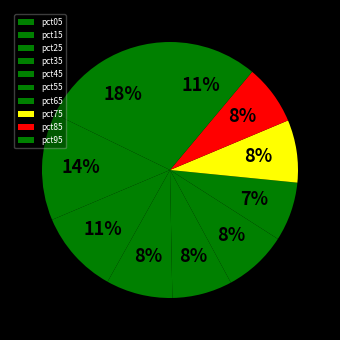

How many segments does this pie chart have?

10